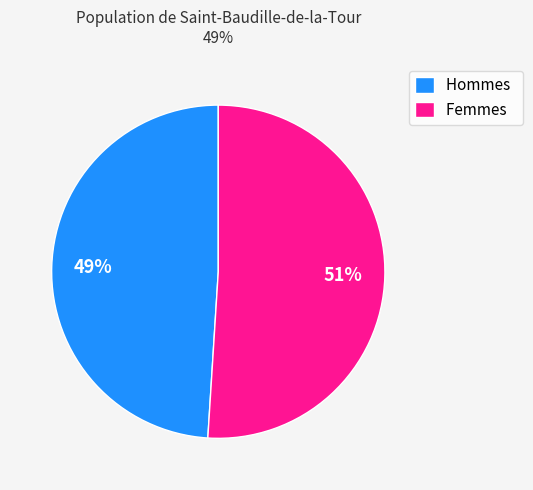

Is there a majority slice in this chart?

Yes